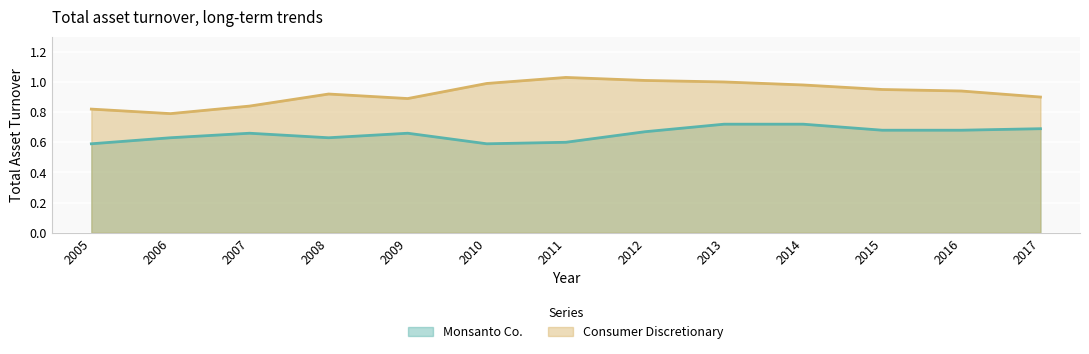

How many lines are shown in the chart?

2